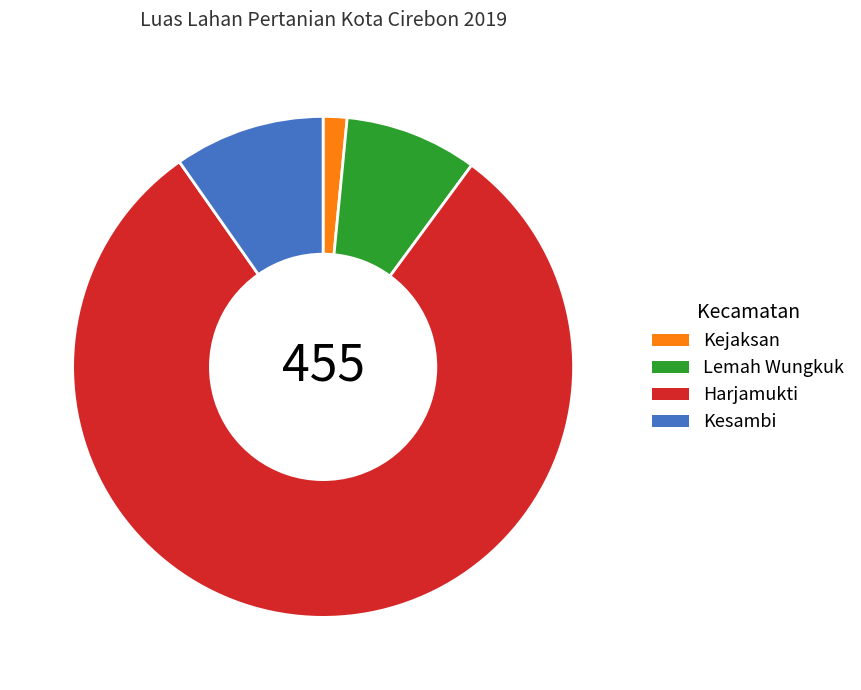

Is it true that Lemah Wungkuk is 22% of the pie?

False